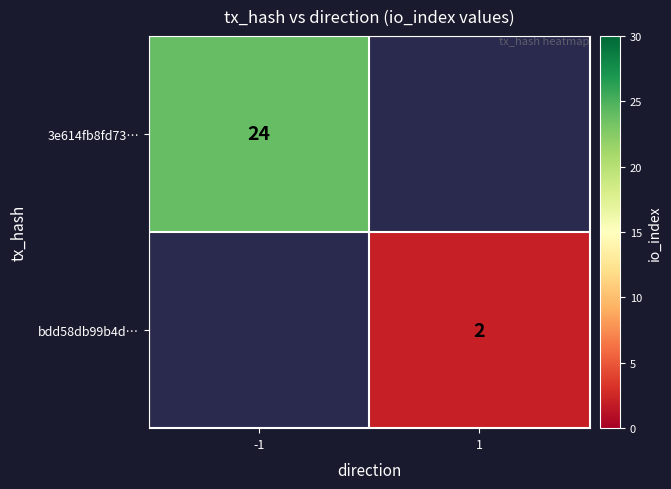

True or false: bdd58db99b4d… has a value of 2.8 at 1.

False